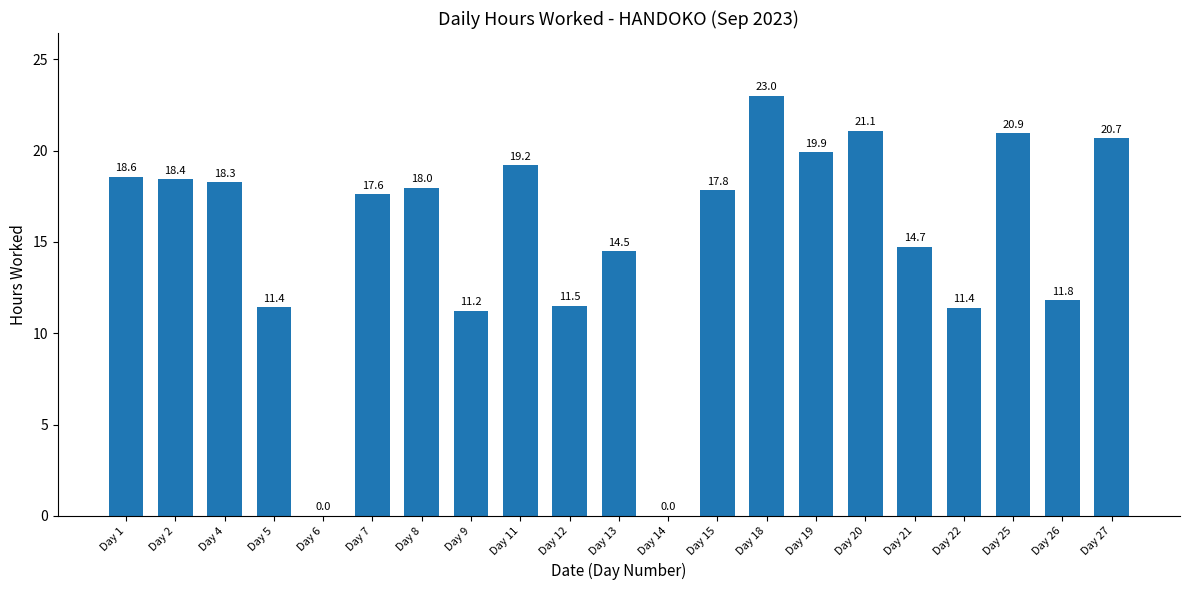

Reading left to right, what are all the values shown in this chart?

Day 1=18.6	Day 2=18.4	Day 4=18.3	Day 5=11.4	Day 6=0.0	Day 7=17.6	Day 8=18.0	Day 9=11.2	Day 11=19.2	Day 12=11.5	Day 13=14.5	Day 14=0.0	Day 15=17.8	Day 18=23.0	Day 19=19.9	Day 20=21.1	Day 21=14.7	Day 22=11.4	Day 25=20.9	Day 26=11.8	Day 27=20.7